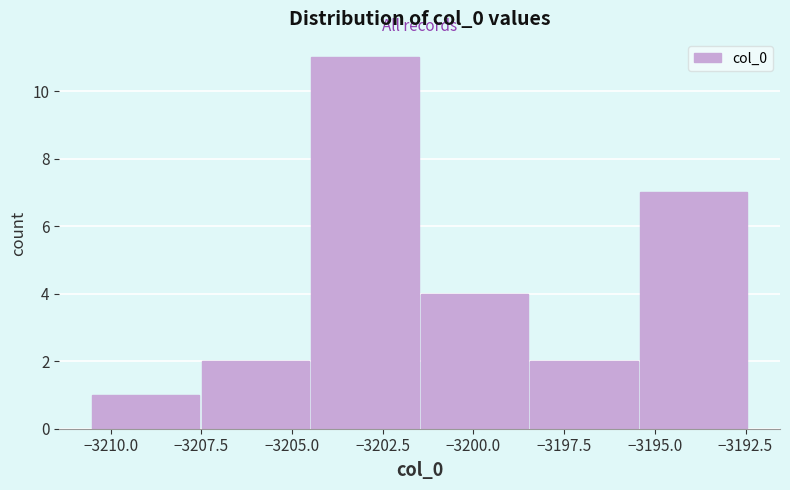

Reading left to right, transcribe this chart: for each bar, give the range it covers on the x-axis and its height. Neither the bar edges nor the heights are printed on the chart, so give them approximately, as read against the axes.

-3210.5 to -3207.5: 1
-3207.5 to -3204.5: 2
-3204.5 to -3201.5: 11
-3201.5 to -3198.5: 4
-3198.5 to -3195.5: 2
-3195.5 to -3192.5: 7